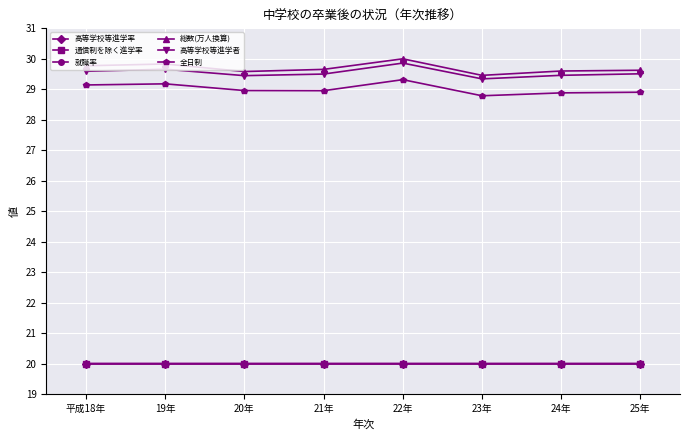

What is the maximum value for 通信制を除く進学率?

20.0